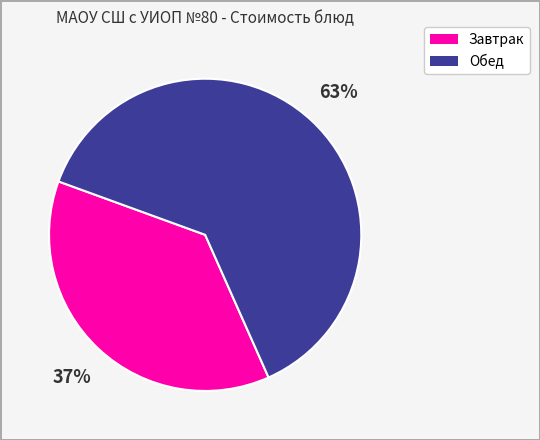

To the nearest percent, what is the difference between the largest and smallest slice percentages?

26%